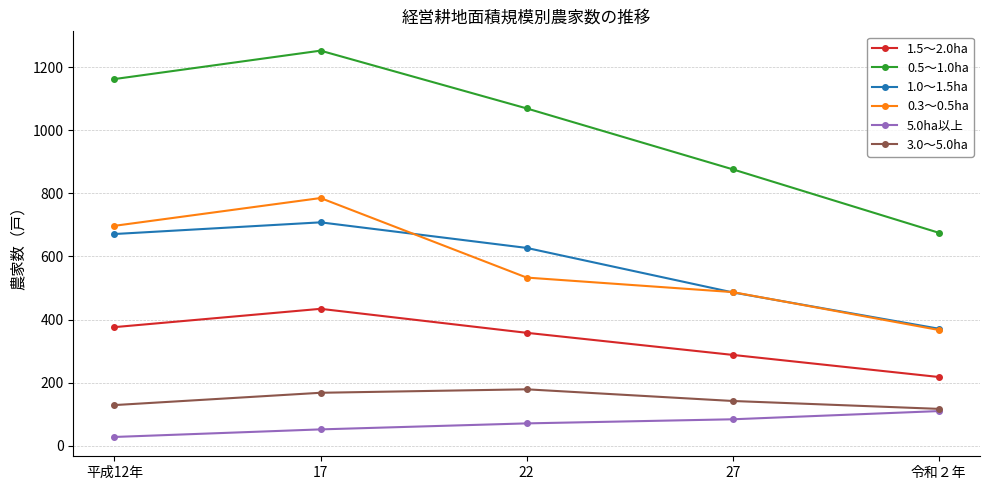

What is the label of the 1st point from the right?

令和２年